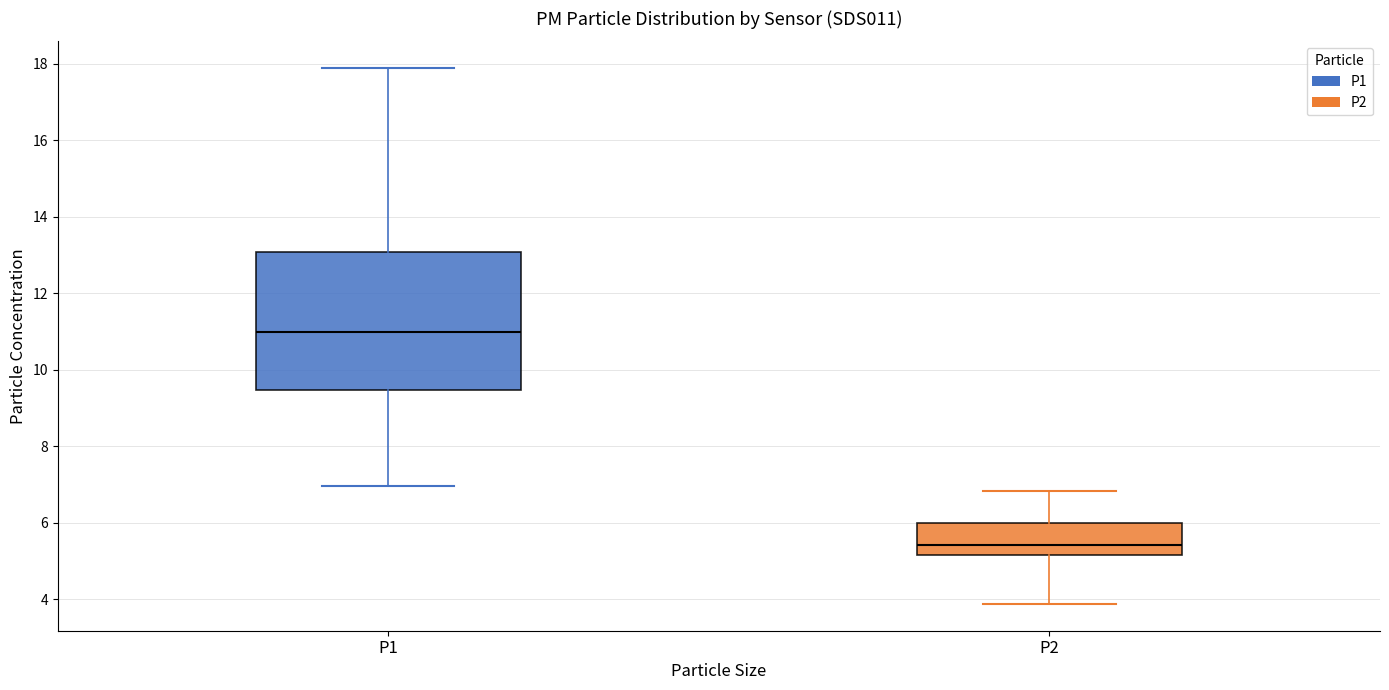

Reading left to right, read every box against the y-axis: the position of its median line, the range the box covers, and the ends of its whiskers. The values are not printed on the chart, so give them approximately, as read against the axis.

P1: median 11.0, box 9.4 to 13.0, whiskers 7.0 to 17.8
P2: median 5.4, box 5.2 to 6.0, whiskers 3.8 to 6.8